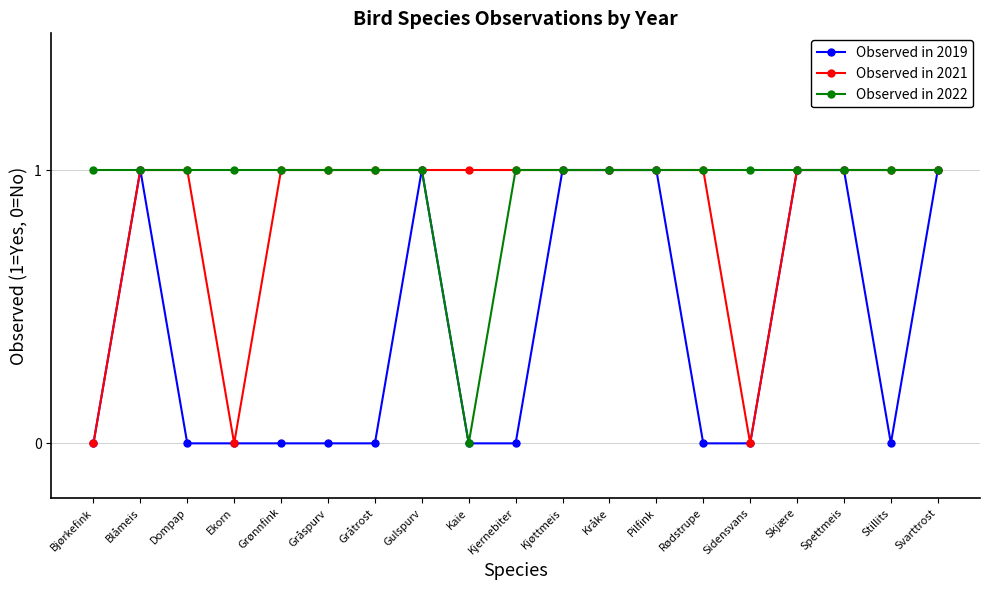

Between Kjernebiter and Pilfink, which series saw the biggest shift?

Observed in 2019